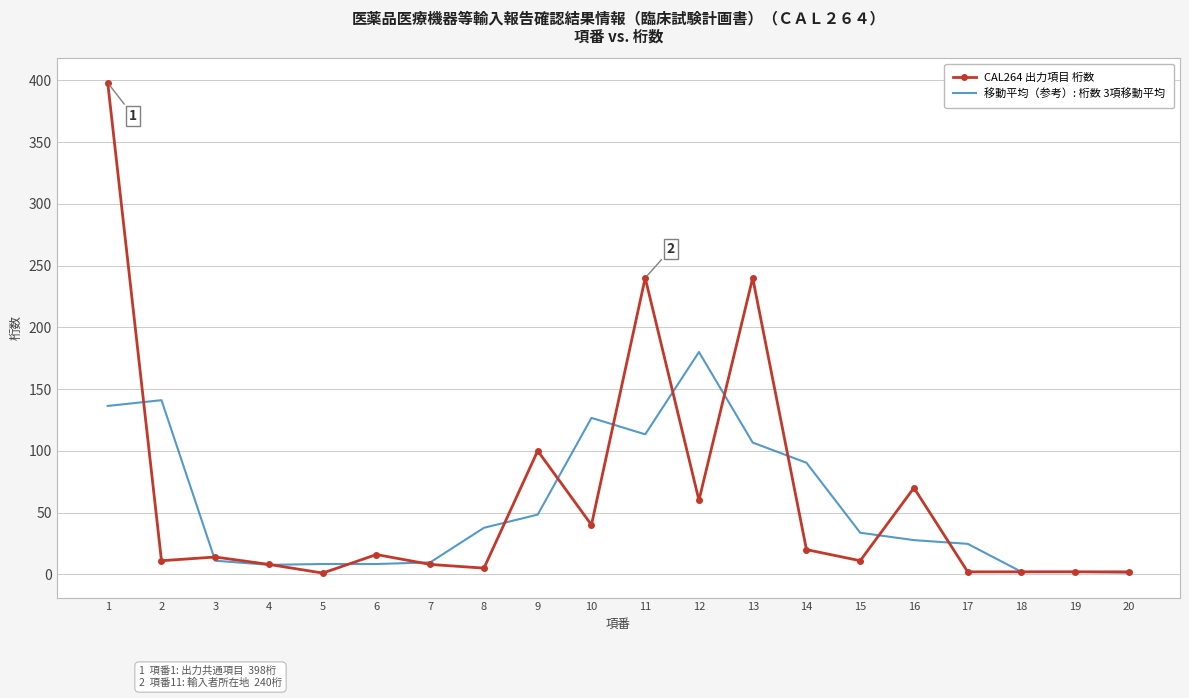

True or false: 移動平均（参考）: 桁数 3項移動平均 has a value of 5.4 at 17.

False